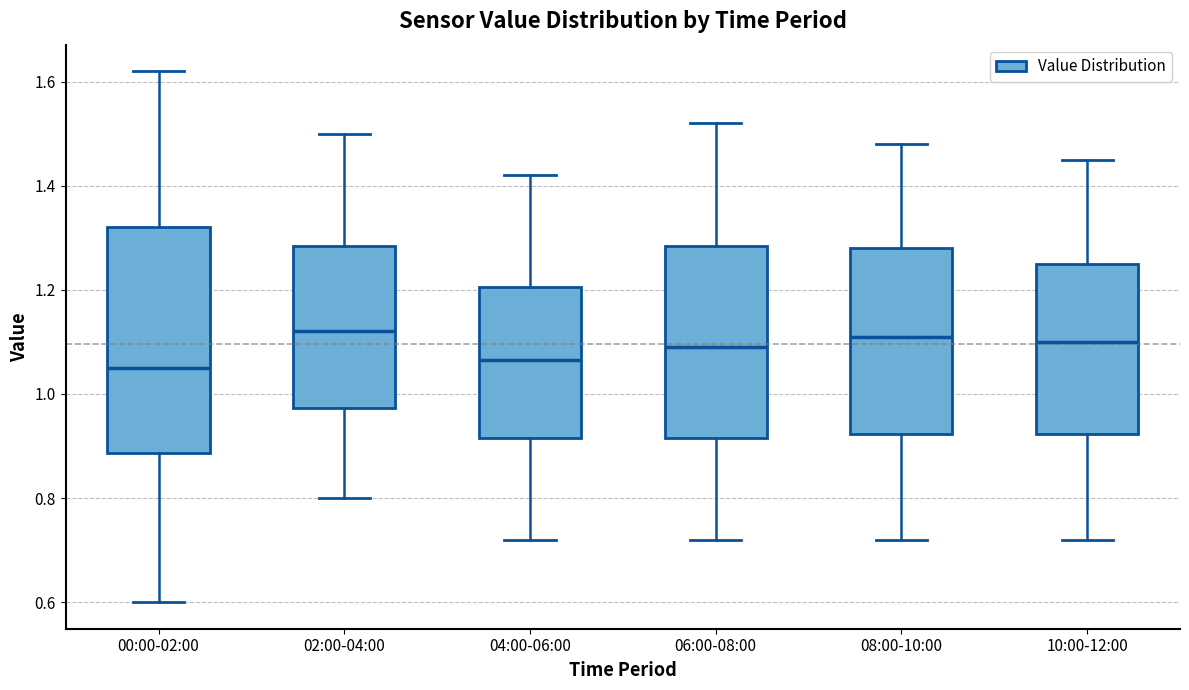

Reading left to right, read every box against the y-axis: the position of its median line, the range the box covers, and the ends of its whiskers. The values are not printed on the chart, so give them approximately, as read against the axis.

00:00-02:00: median 1.06, box 0.88 to 1.32, whiskers 0.60 to 1.62
02:00-04:00: median 1.12, box 0.98 to 1.28, whiskers 0.80 to 1.50
04:00-06:00: median 1.06, box 0.92 to 1.20, whiskers 0.72 to 1.42
06:00-08:00: median 1.10, box 0.92 to 1.28, whiskers 0.72 to 1.52
08:00-10:00: median 1.12, box 0.92 to 1.28, whiskers 0.72 to 1.48
10:00-12:00: median 1.10, box 0.92 to 1.26, whiskers 0.72 to 1.46